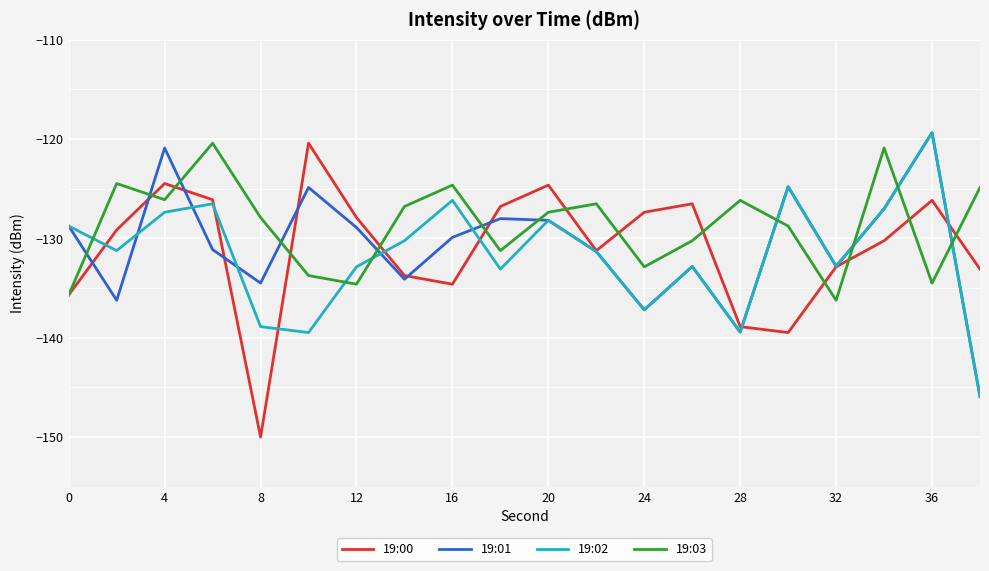

True or false: 19:03 and 19:02 cross at least once.

True